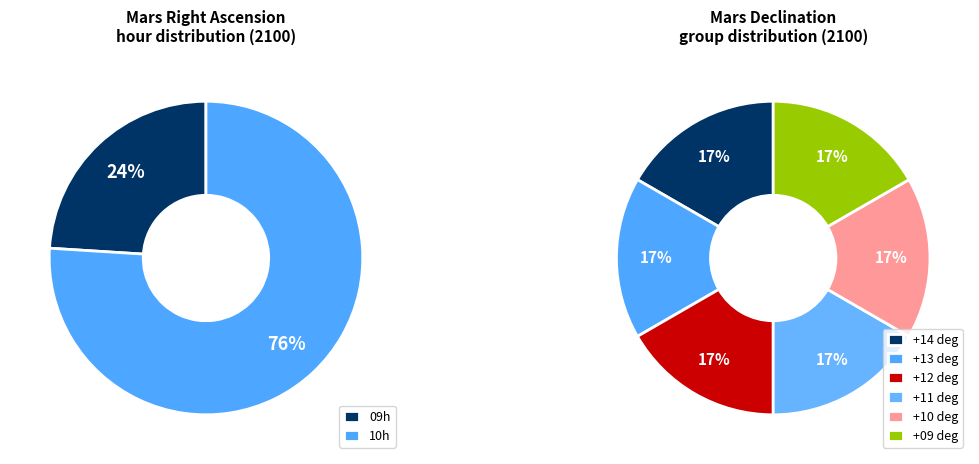

Is the sum of 24 and 12 greater than half?

No